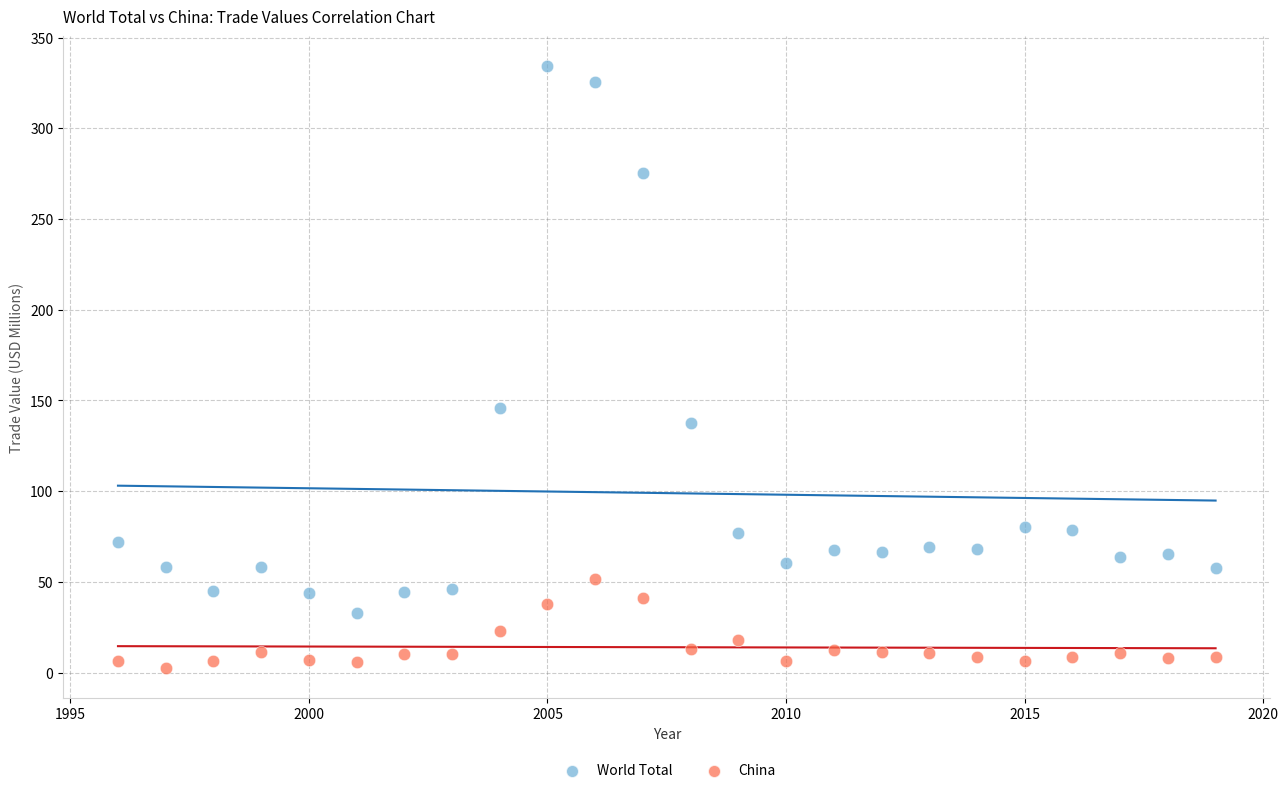

Which series contains the lowest Y value?

China